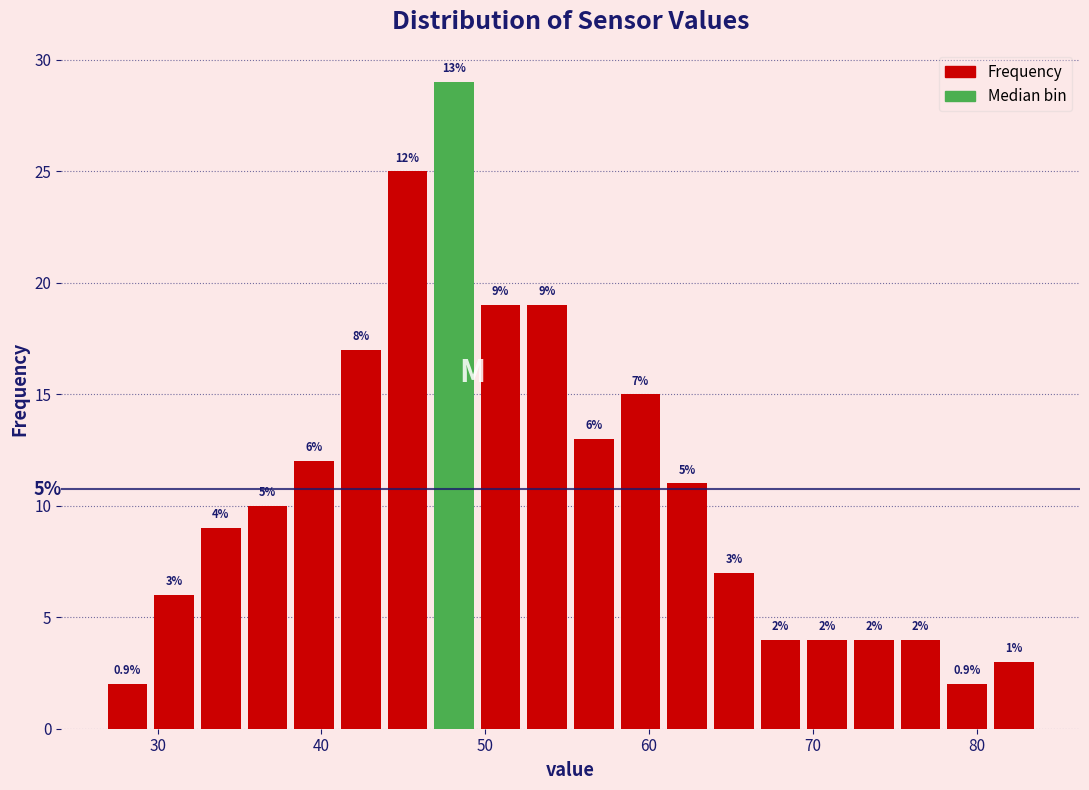

Read against the x-axis, roughly where is the centre of the tallest bar?

48